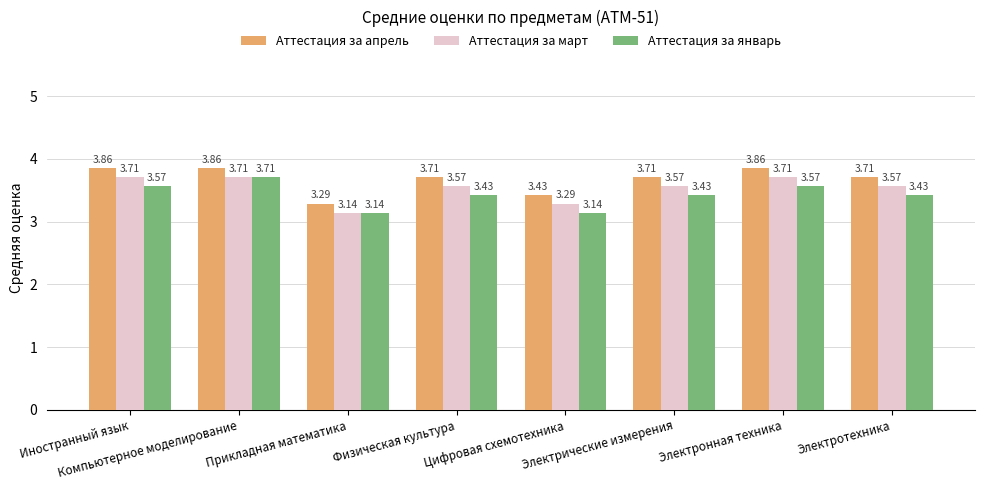

What is the spread (max minus min) of values at Цифровая схемотехника?

0.3